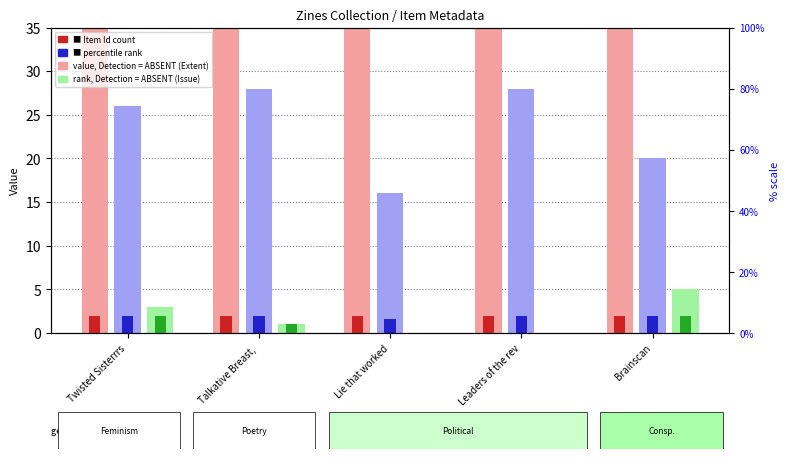

What is the sum of the Extent of Work (pages) values at Leaders of the rev and Lie that worked?

44